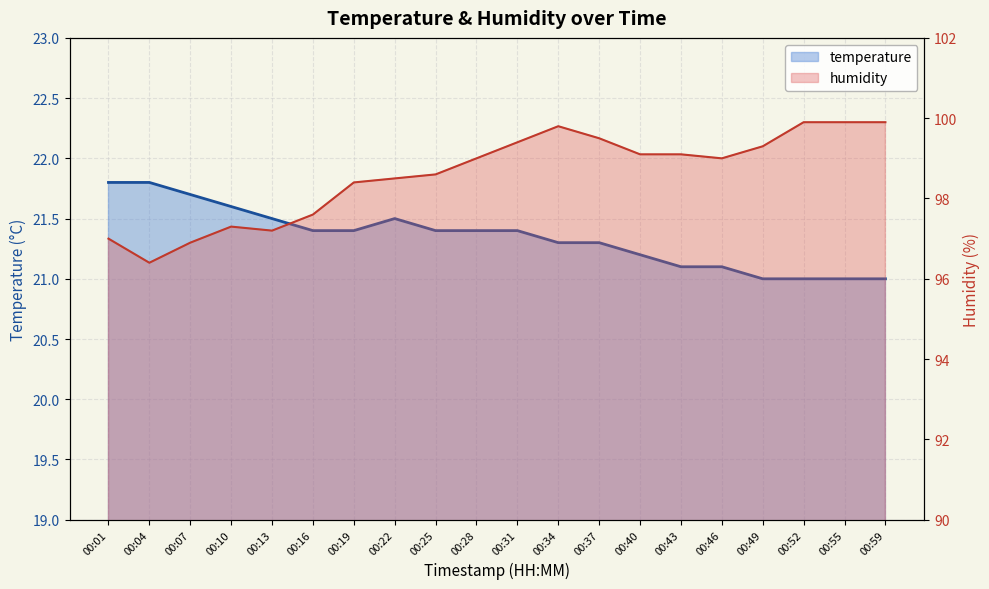

True or false: humidity has a value of 27.3 at 00:40.

False